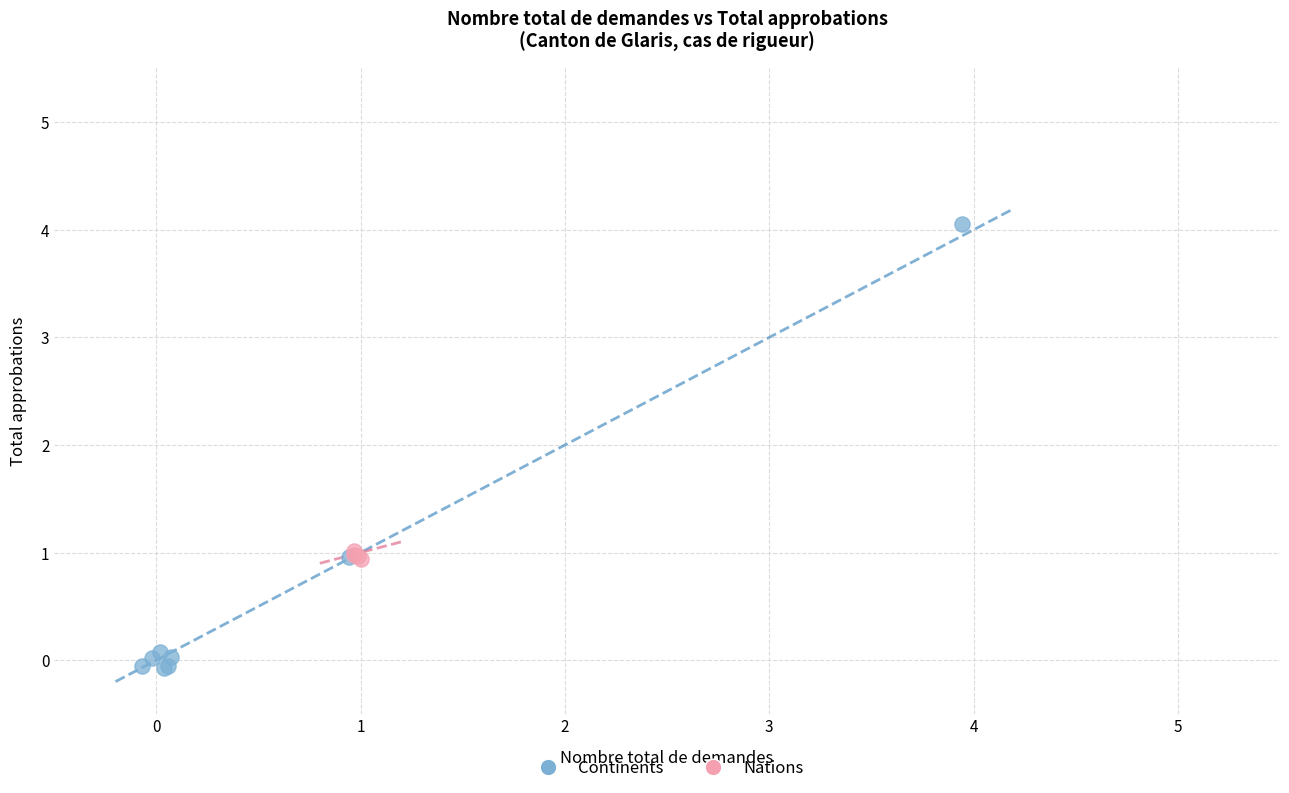

Which series has the largest Y range (max minus min)?

Continents